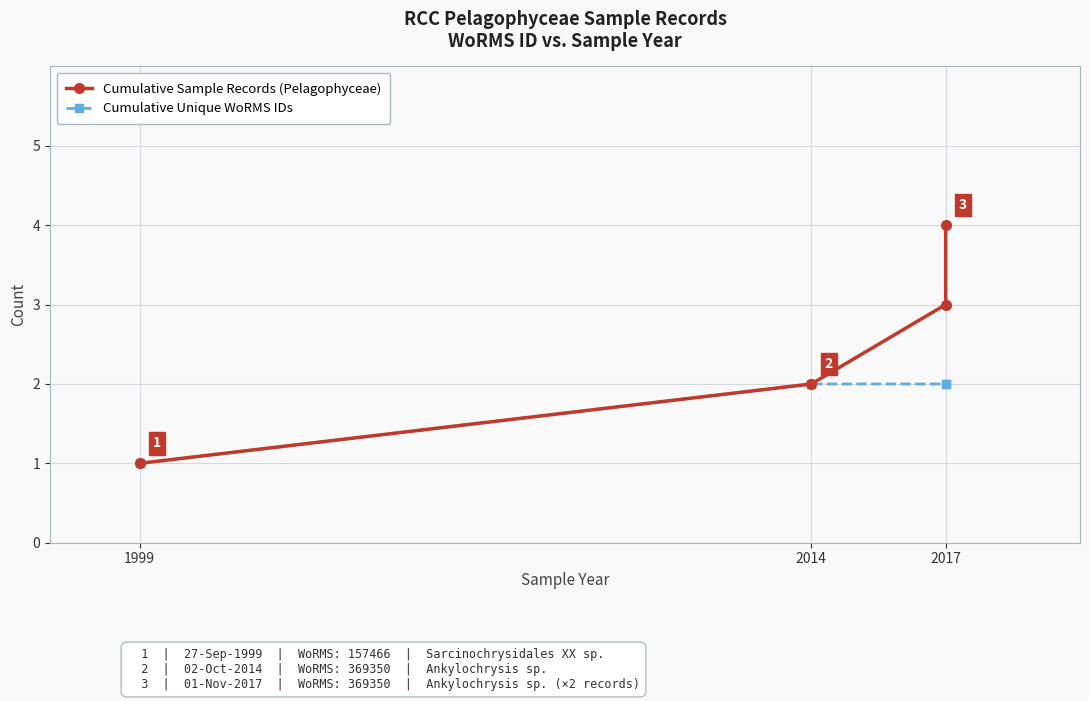

The Cumulative Sample Records (Pelagophyceae) series shows 1 at 1999. True or false?

True